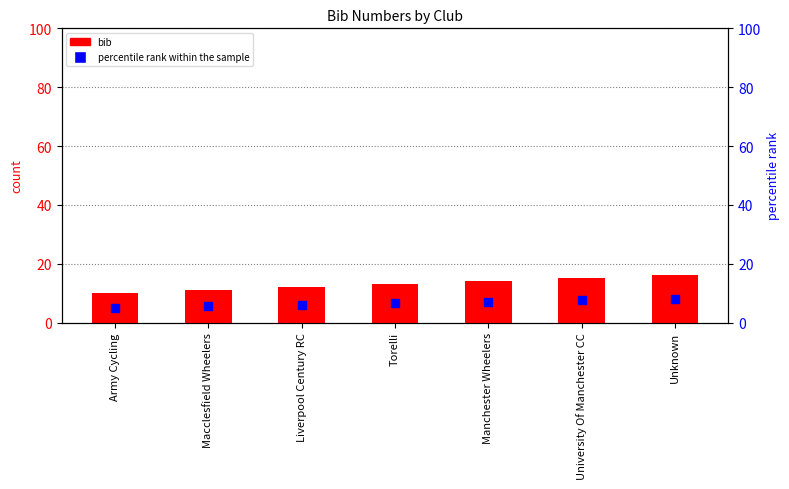

At how many categories does at least one series exceed 6?

7